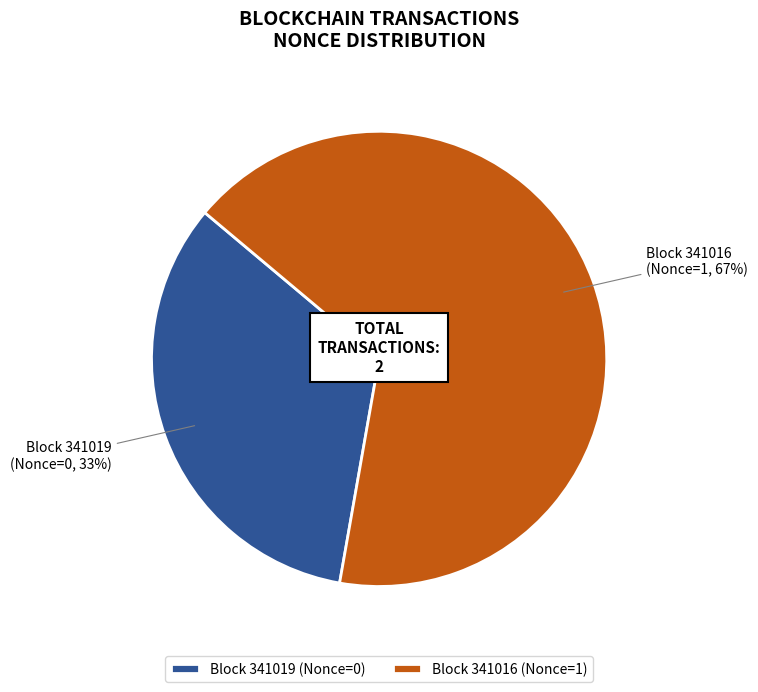

True or false: Block 341016 accounts for 67% of the total.

True